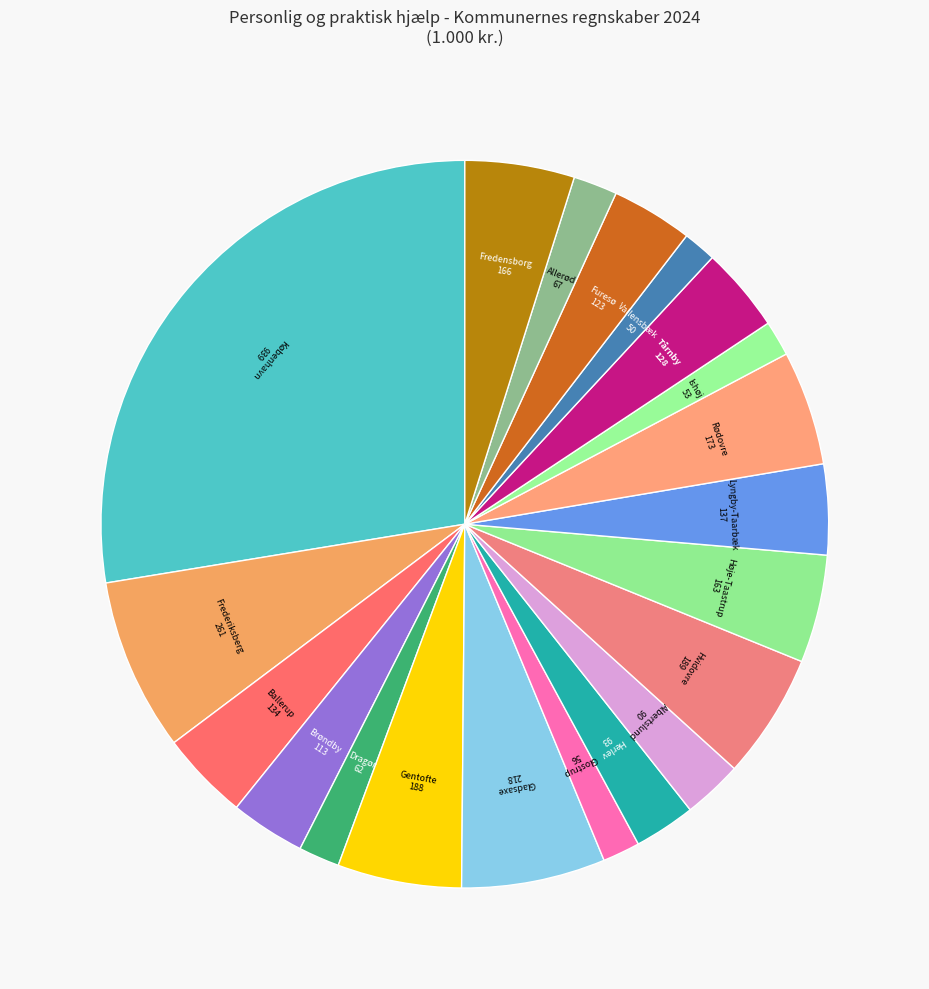

How many slices are in this pie chart?

20